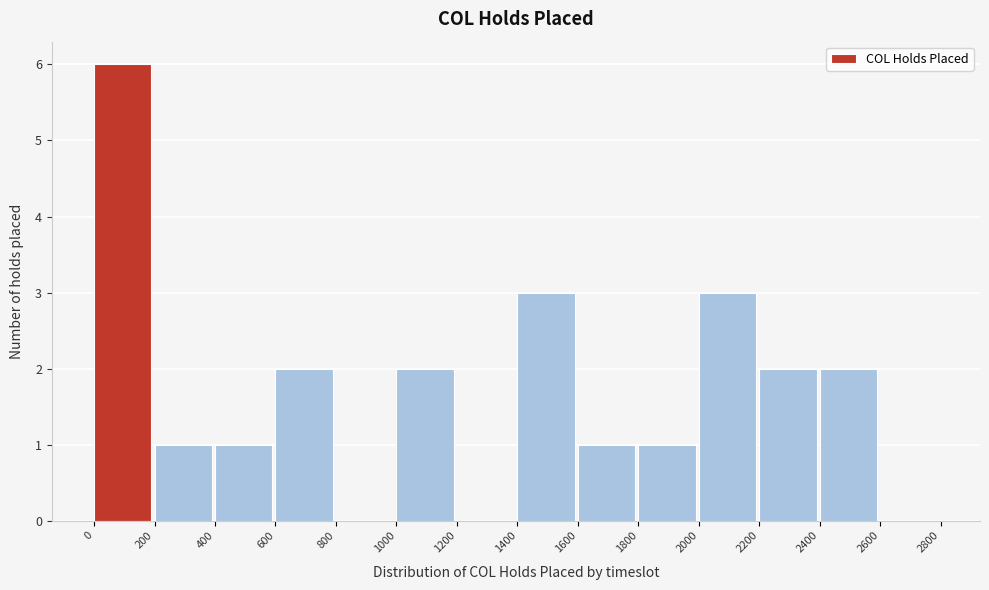

Reading left to right, list all the values displayed in this chart.

0=6	200=1	400=1	600=2	800=0	1000=2	1200=0	1400=3	1600=1	1800=1	2000=3	2200=2	2400=2	2600=0